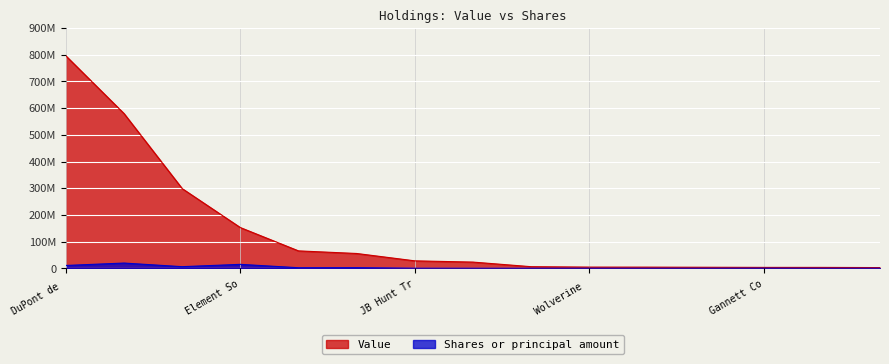

List the series in order of their overall mean, lowest first.

Shares or principal amount, Value